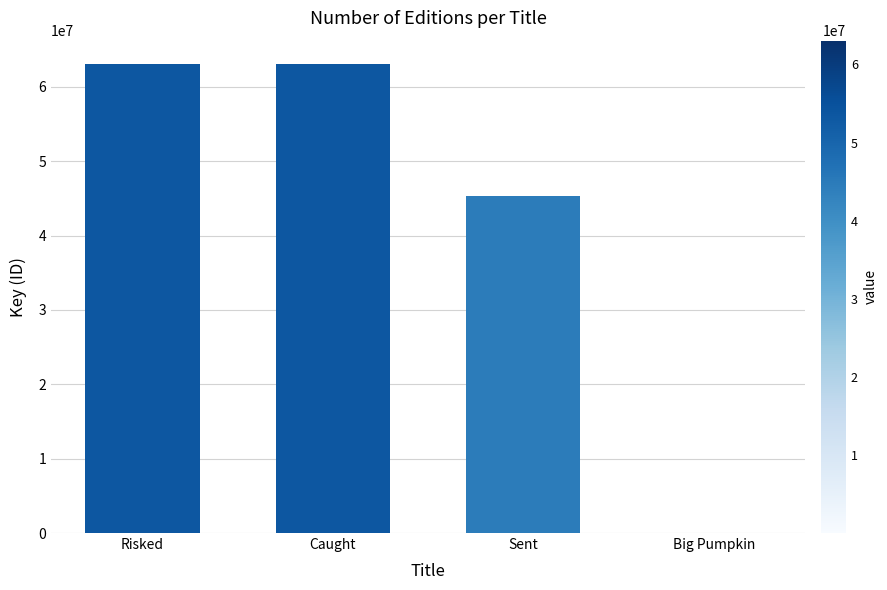

What is the ratio of the value at Risked to the value at Caught?

1.0